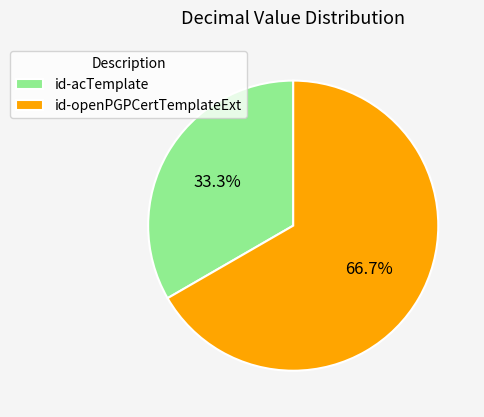

Which category has the smallest portion of the pie?

id-acTemplate